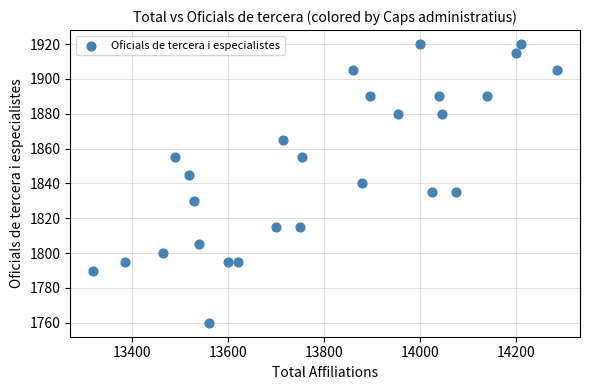

What is the range of Y values (max minus min)?

160